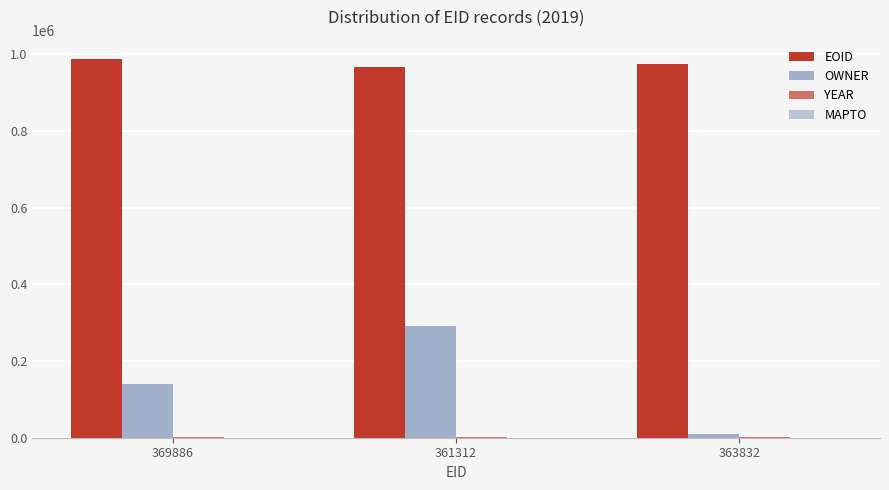

Reading left to right, what are all the values shown in this chart?

EOID: 988738	967351	974761
OWNER: 140130	291071	10829
YEAR: 2019	2019	2019
MAPTO: 0	0	0